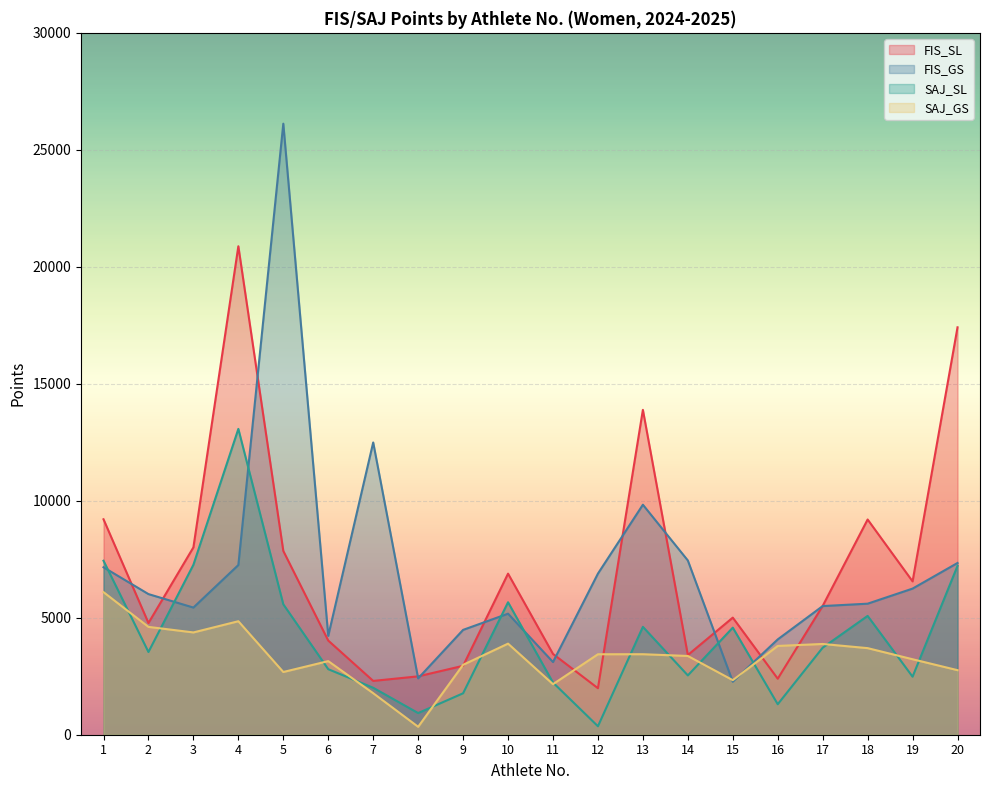

Reading left to right, what are all the values shown in this chart?

FIS_SL: 9209	4775	8008	20878	7856	4024	2300	2495	2945	6885	3453	1987	13886	3406	5005	2394	5506	9199	6554	17414
FIS_GS: 7158	6011	5435	7253	26118	4226	12492	2409	4481	5174	3106	6887	9831	7448	2264	4074	5499	5601	6246	7341
SAJ_SL: 7436	3535	7264	13072	5575	2801	2007	926	1771	5662	2230	362	4611	2535	4577	1303	3720	5079	2480	7218
SAJ_GS: 6095	4609	4372	4851	2681	3146	1775	339	2988	3893	2161	3439	3441	3366	2332	3795	3879	3701	3226	2759